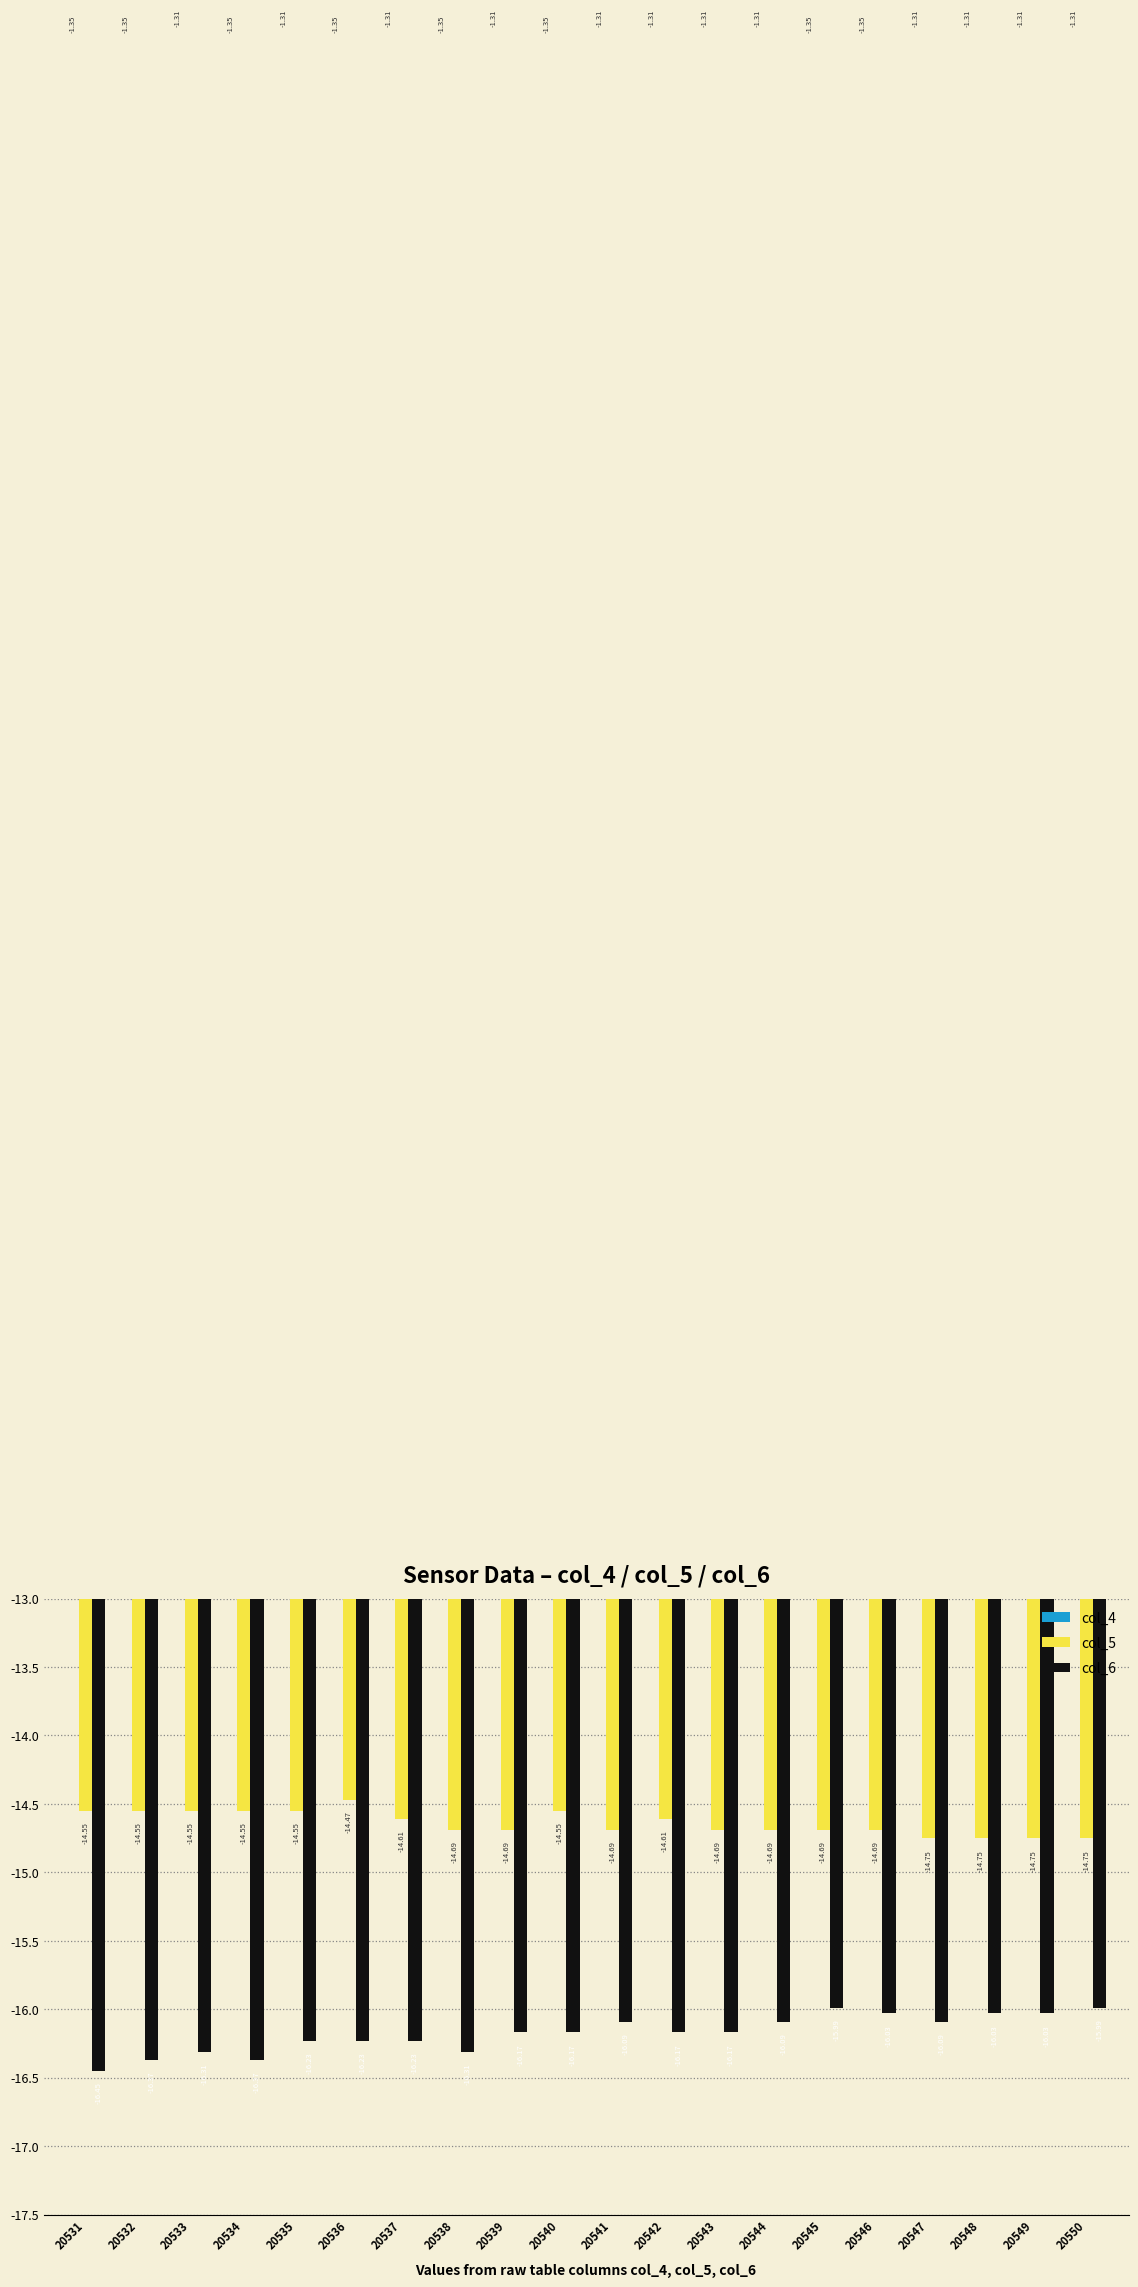

Which series has the largest total across all categories?

col_4